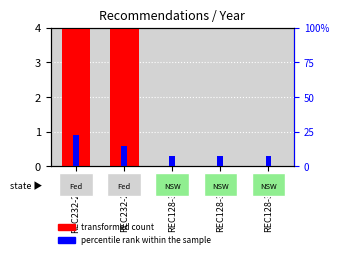

Which category has the highest value across all series?

REC232-2823